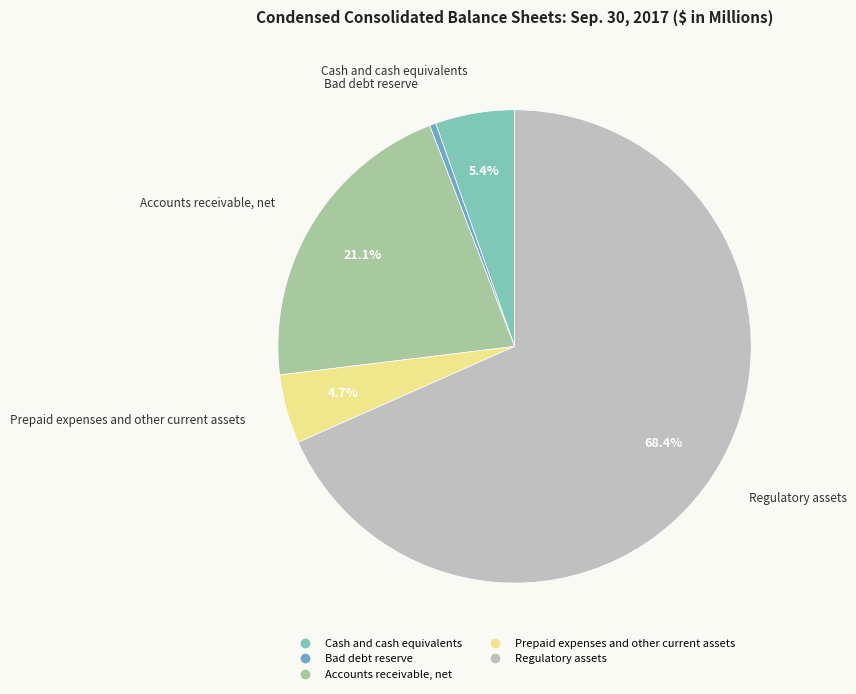

True or false: Regulatory assets accounts for 68% of the total.

True